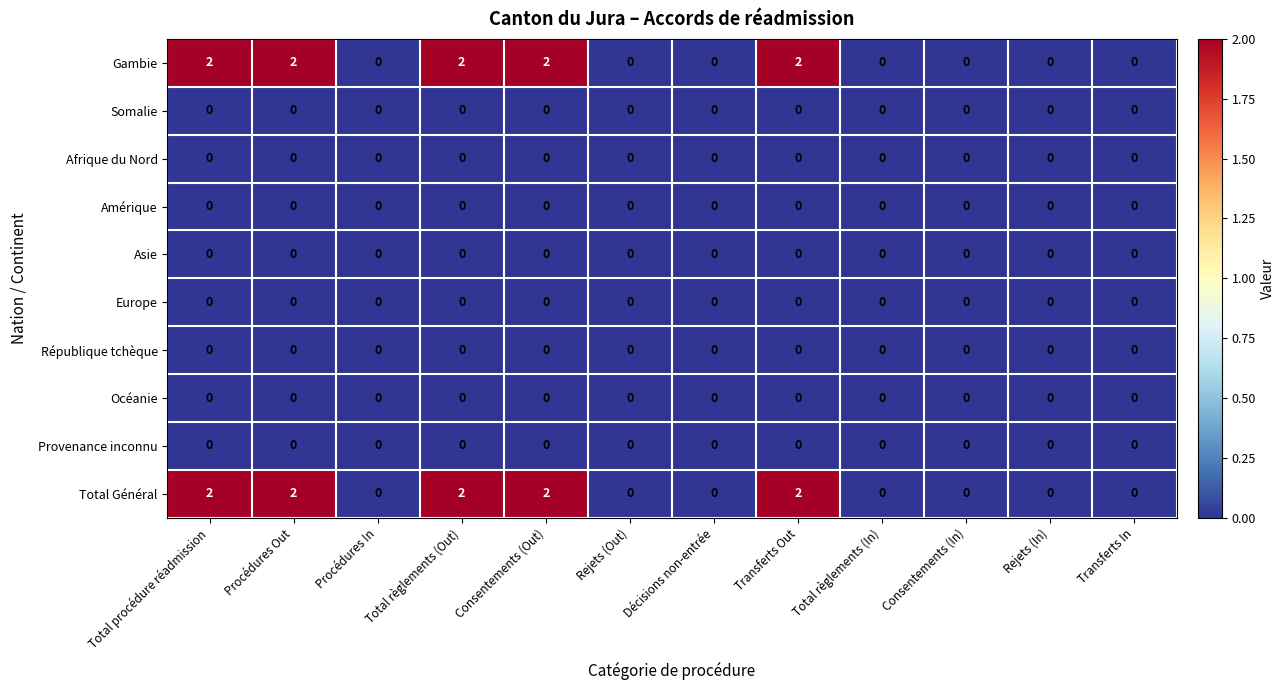

At how many categories does at least one series exceed 1?

5